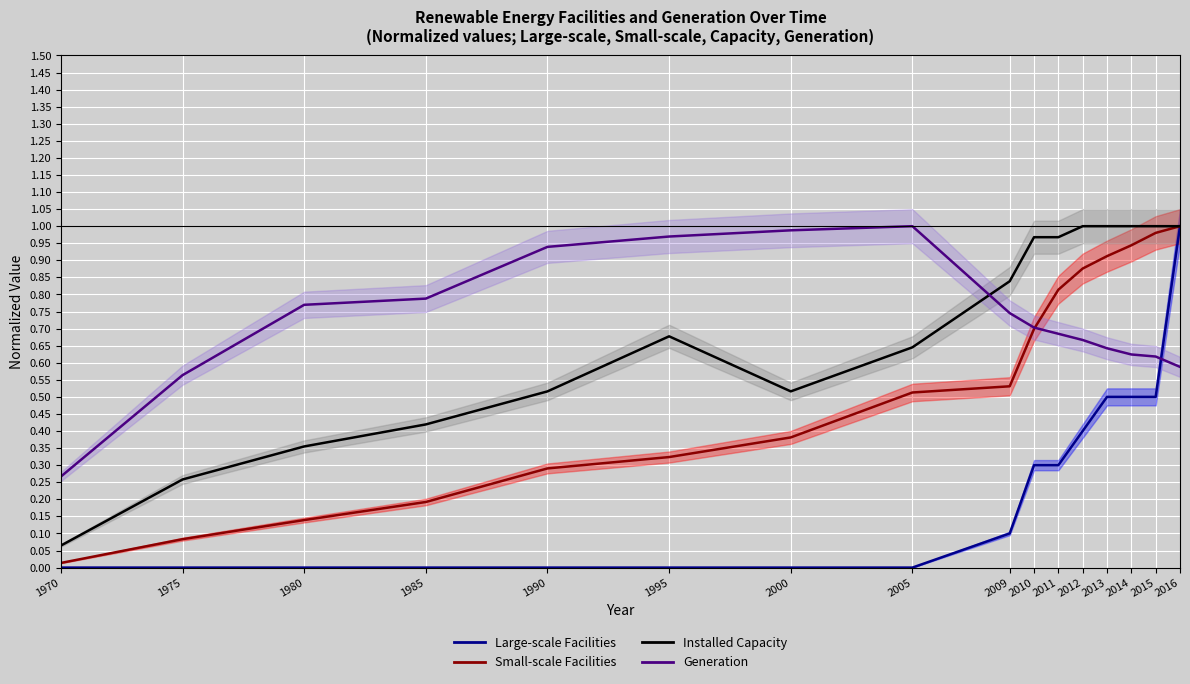

What is the difference between the second highest and minimum values in the Small-scale Facilities series?

1.0